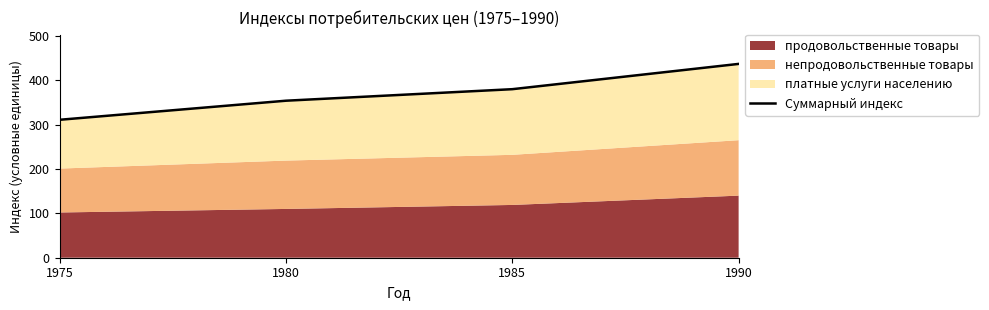

Reading left to right, extract all data points from this chart.

1975=311	1980=354	1985=380	1990=437